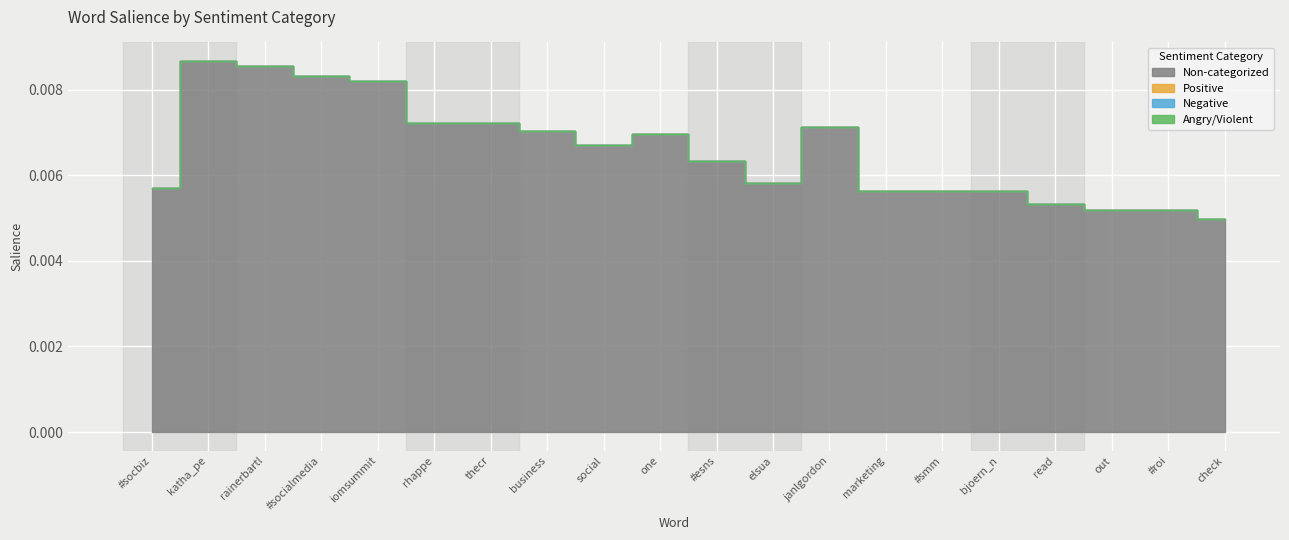

True or false: Non-categorized and Negative cross at least once.

False